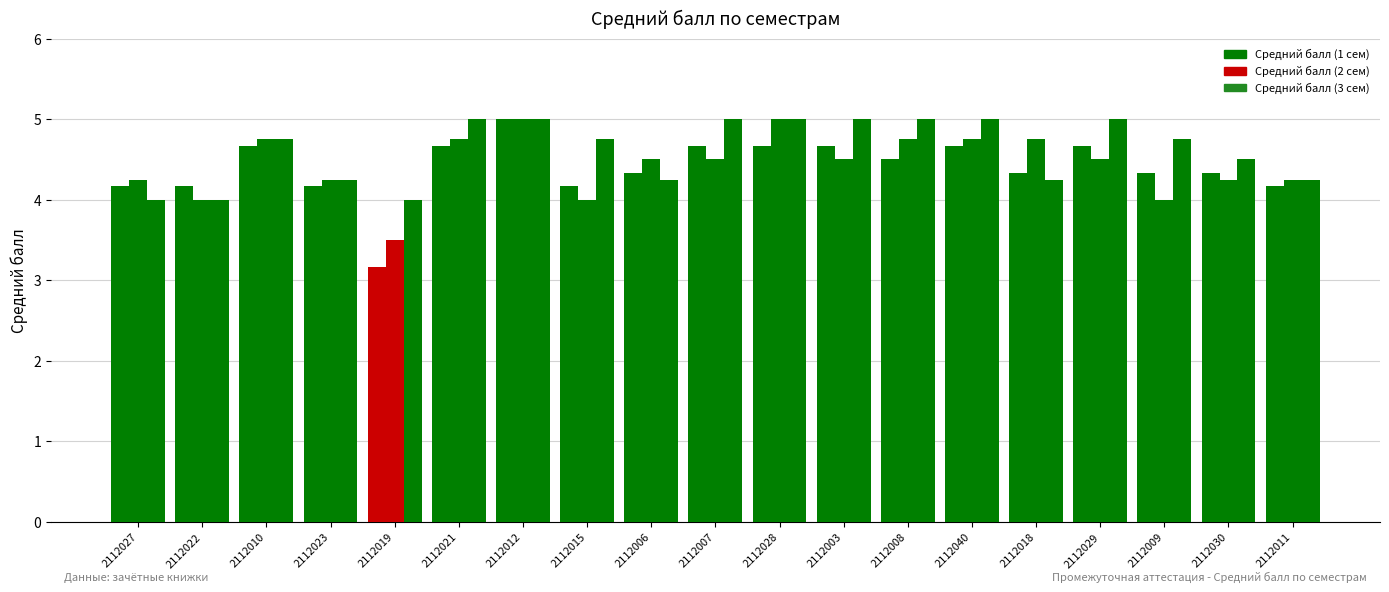

List the labels in order of Средний балл (3 сем) value, largest first.

2112021, 2112012, 2112007, 2112028, 2112003, 2112008, 2112040, 2112029, 2112010, 2112015, 2112009, 2112030, 2112023, 2112006, 2112018, 2112011, 2112027, 2112022, 2112019